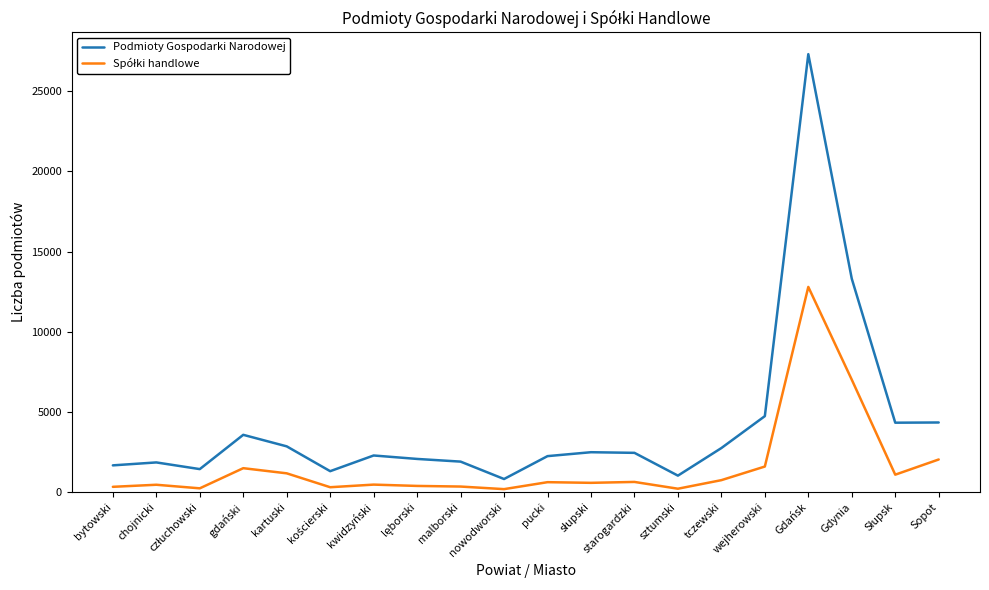

The Podmioty Gospodarki Narodowej series shows 6032 at gdański. True or false?

False